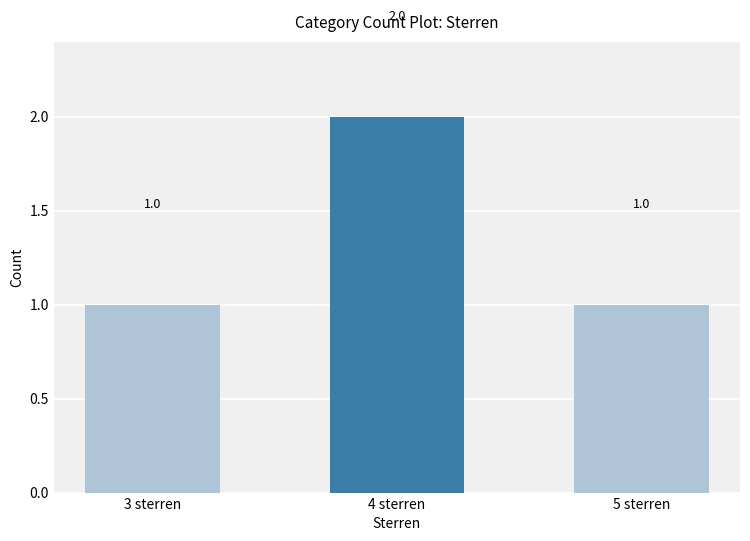

What is the label of the 1st bar from the left?

3 sterren